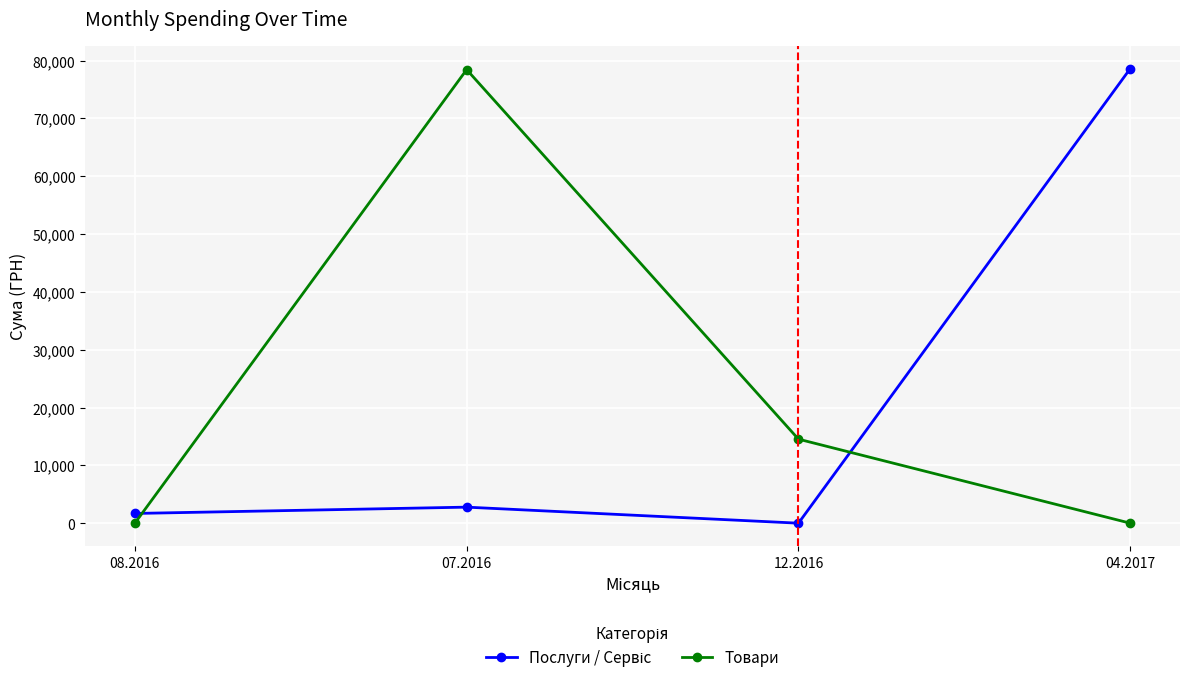

What is the total value across all series at 04.2017?

78600.0